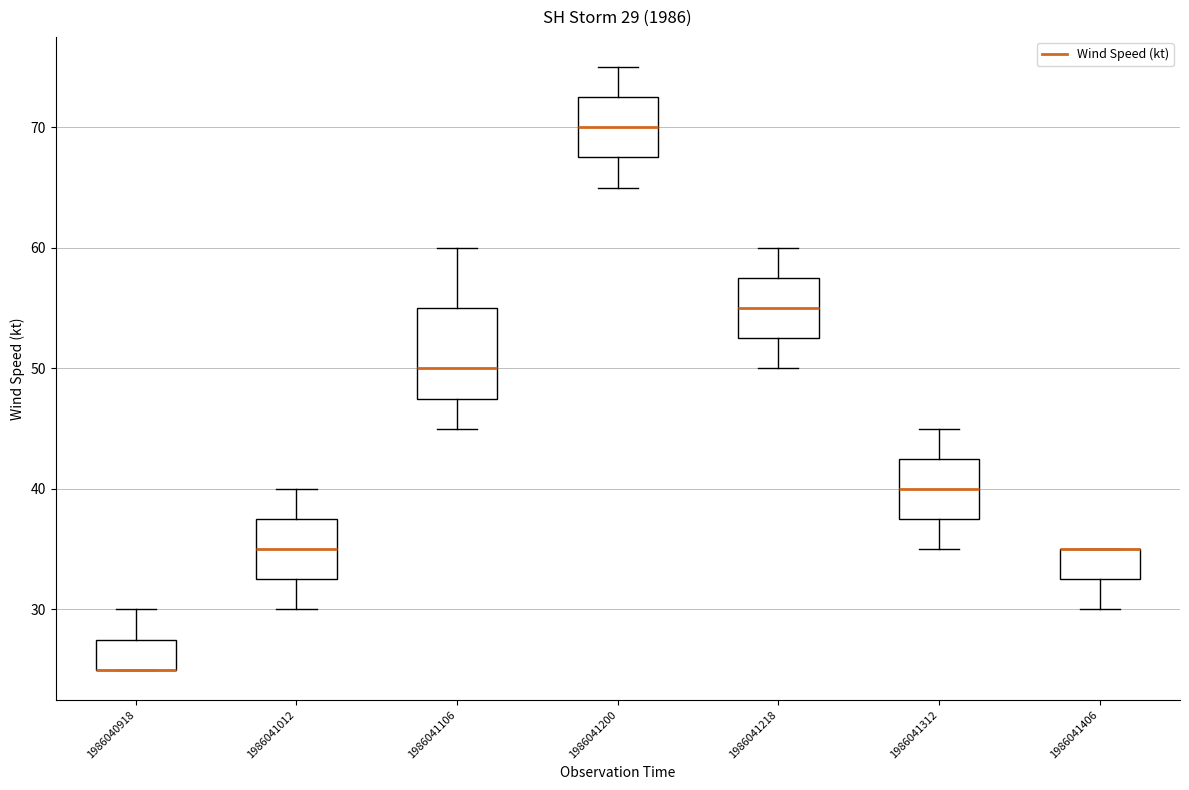

Comparing the boxes themselves (not the whiskers), which one is the tallest?

1986041106